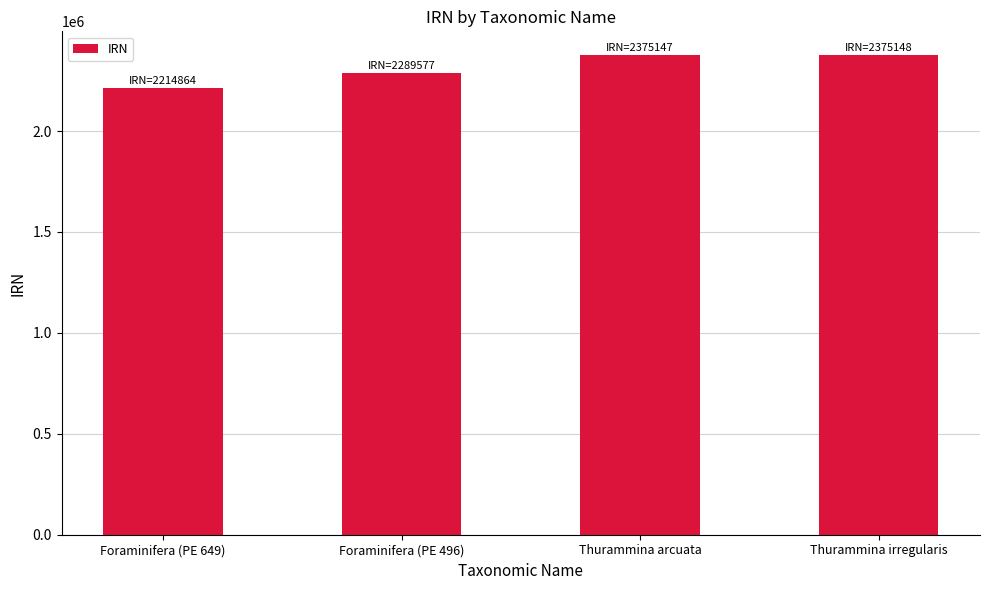

Read the value at Thurammina arcuata, to the nearest 10.

2375150